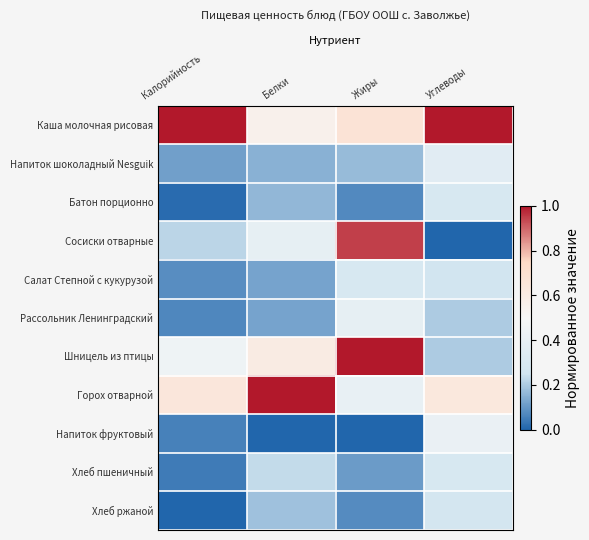

At Калорийность, list the series in order from smallest to largest.

Хлеб ржаной, Батон порционно, Хлеб пшеничный, Напиток фруктовый, Рассольник Ленинградский, Салат Степной с кукурузой, Напиток шоколадный Nesguik, Сосиски отварные, Шницель из птицы, Горох отварной, Каша молочная рисовая